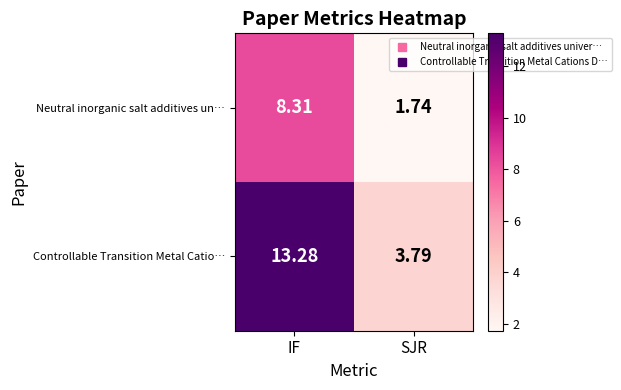

Which label corresponds to the largest value in the chart?

IF